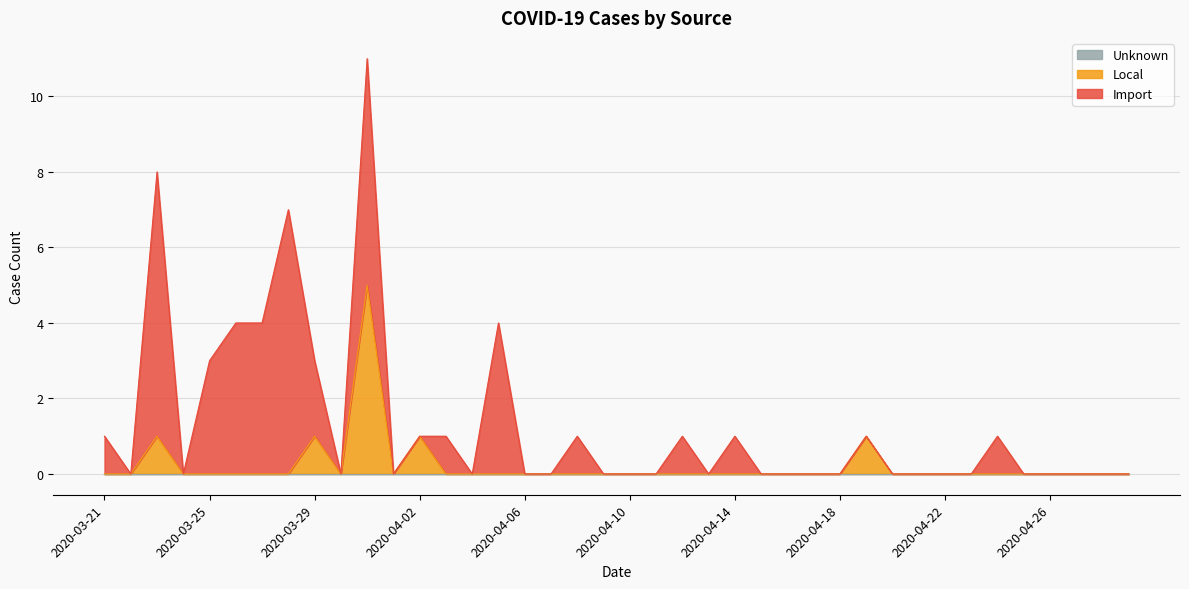

Rank the categories by Local value from lowest to highest.

2020-03-21, 2020-03-22, 2020-03-24, 2020-03-25, 2020-03-26, 2020-03-27, 2020-03-28, 2020-03-30, 2020-04-01, 2020-04-03, 2020-04-04, 2020-04-05, 2020-04-06, 2020-04-07, 2020-04-08, 2020-04-09, 2020-04-10, 2020-04-11, 2020-04-12, 2020-04-13, 2020-04-14, 2020-04-15, 2020-04-16, 2020-04-17, 2020-04-18, 2020-04-20, 2020-04-21, 2020-04-22, 2020-04-23, 2020-04-24, 2020-04-25, 2020-04-26, 2020-04-27, 2020-04-28, 2020-04-29, 2020-03-23, 2020-03-29, 2020-04-02, 2020-04-19, 2020-03-31